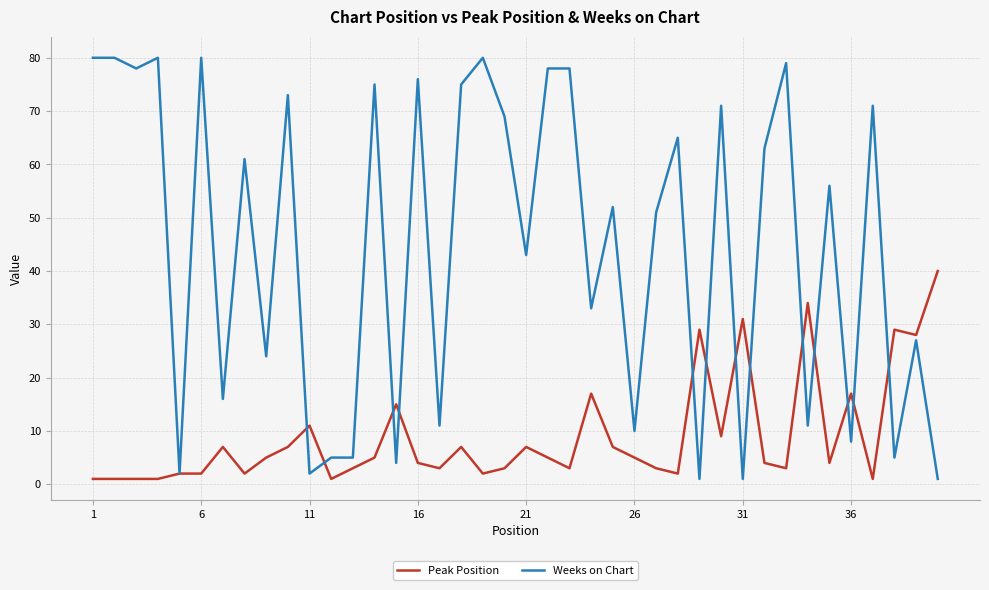

How many lines are shown in the chart?

2